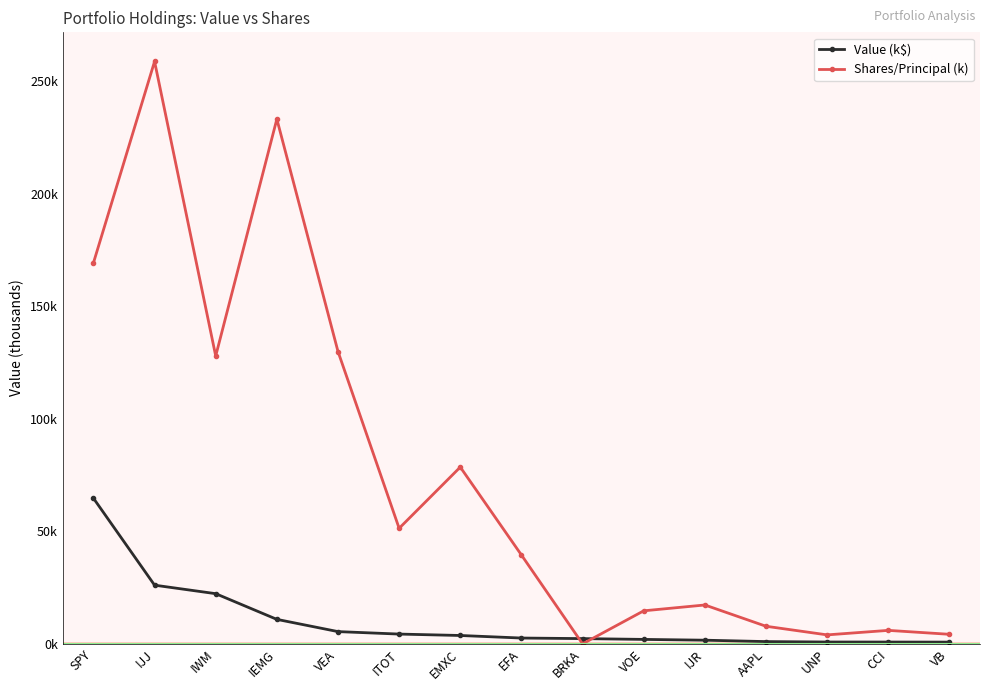

List the series in order of their overall mean, lowest first.

Value (k$), Shares/Principal (k)